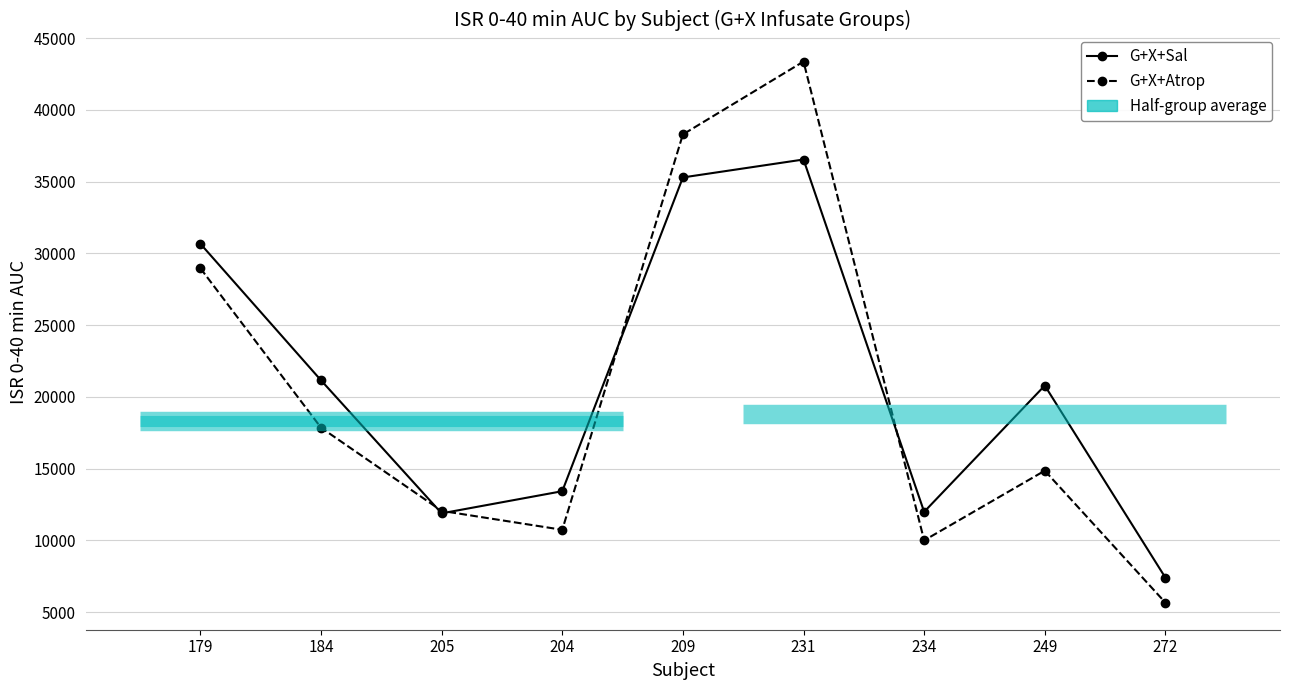

Which series has the largest total across all categories?

G+X+Sal